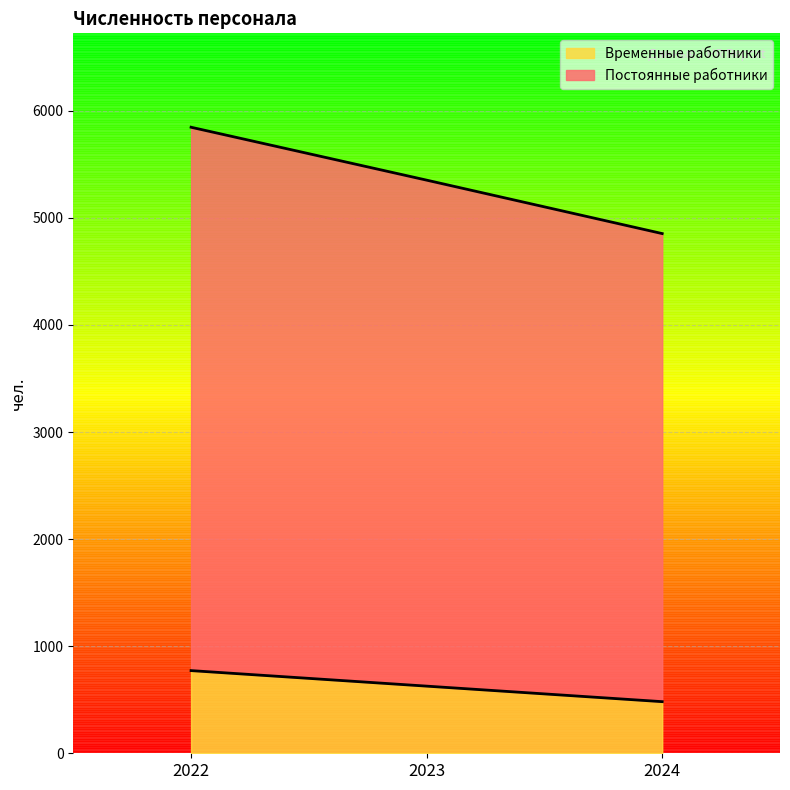

Reading left to right, what are all the values shown in this chart?

Постоянные работники: 2022=5846	2023=5352	2024=4853
Временные работники: 2022=772	2023=627	2024=482